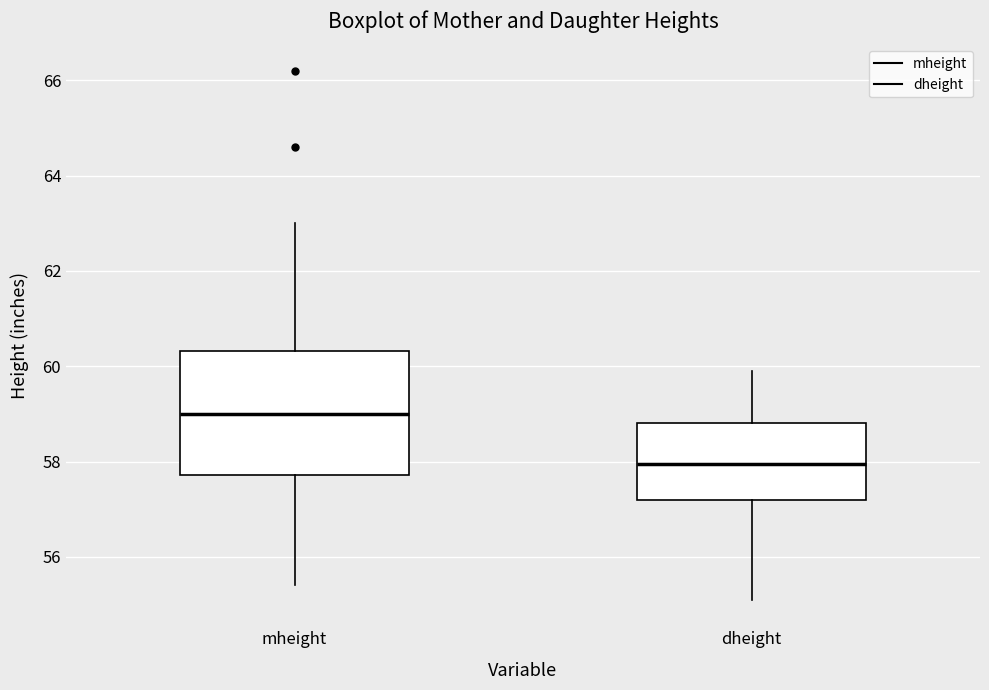

Which box is the tallest, from its lower edge to its upper edge?

mheight